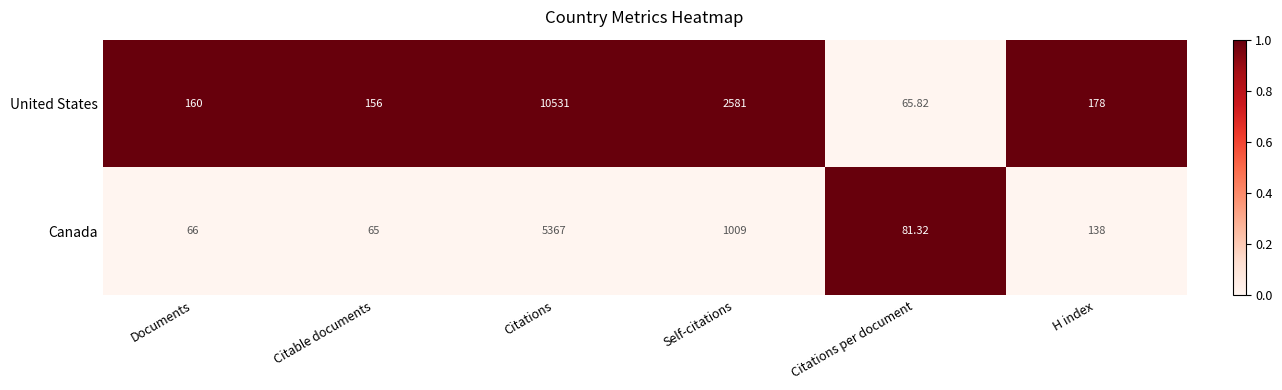

Between Citable documents and H index, which series saw the biggest shift?

Canada